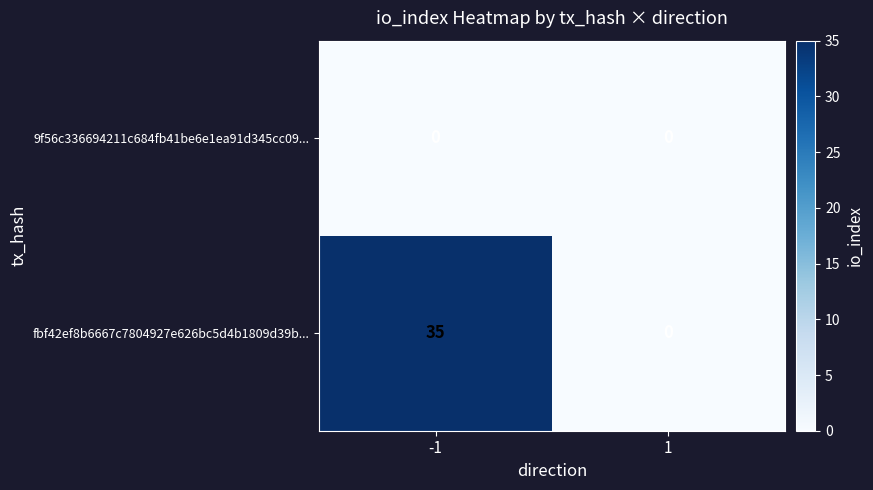

At -1, list the series in order from largest to smallest.

fbf42ef8b6667c7804927e626bc5d4b1809d39b..., 9f56c336694211c684fb41be6e1ea91d345cc09...